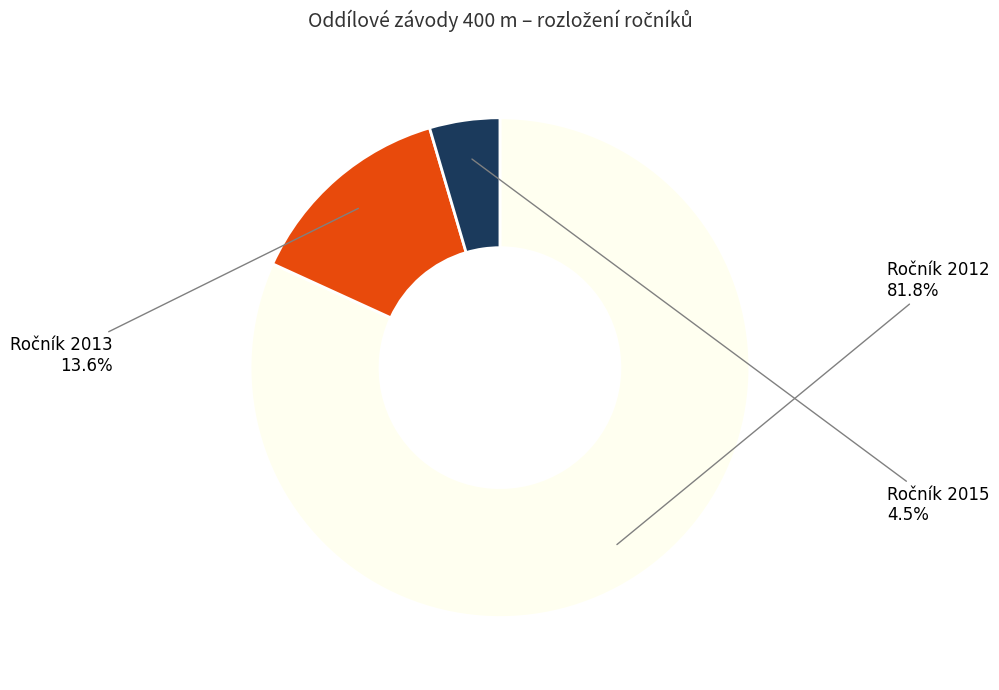

To the nearest percent, what is the difference between the largest and smallest slice percentages?

77%